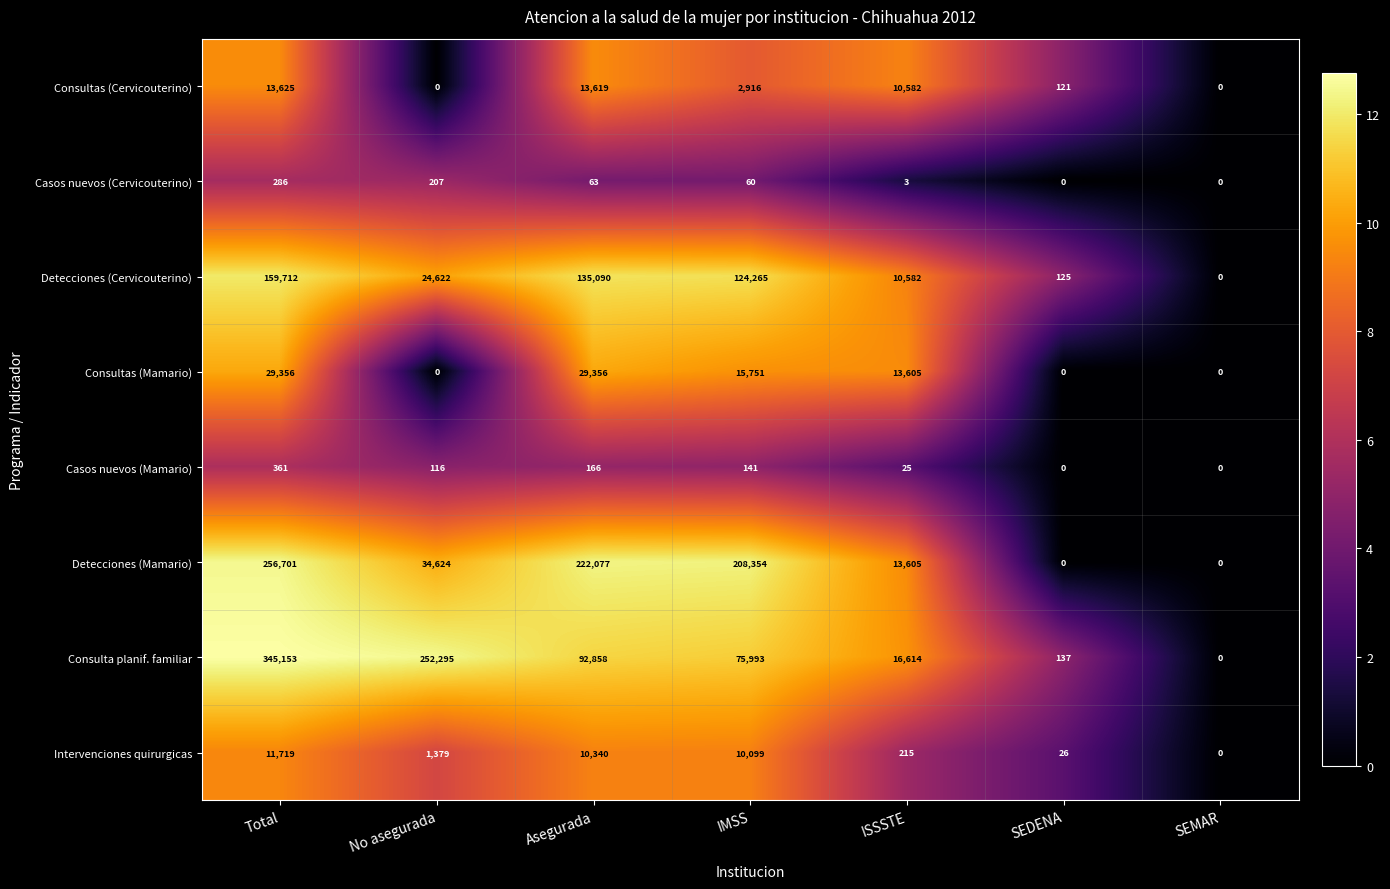

What is the sum of the Intervenciones quirurgicas values at SEDENA and SEMAR?

26